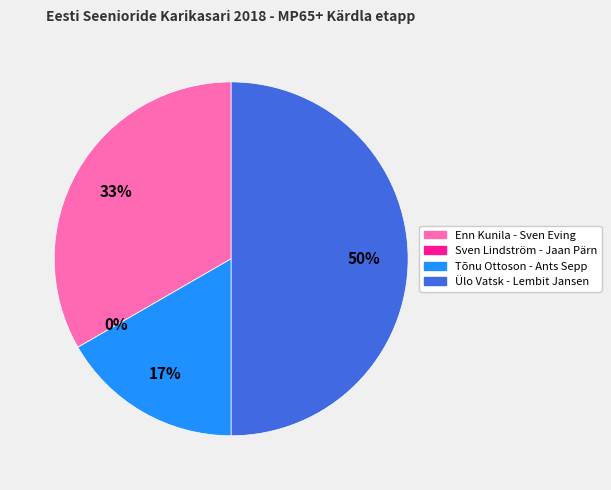

Is Ülo Vatsk - Lembit Jansen the majority of the pie?

No